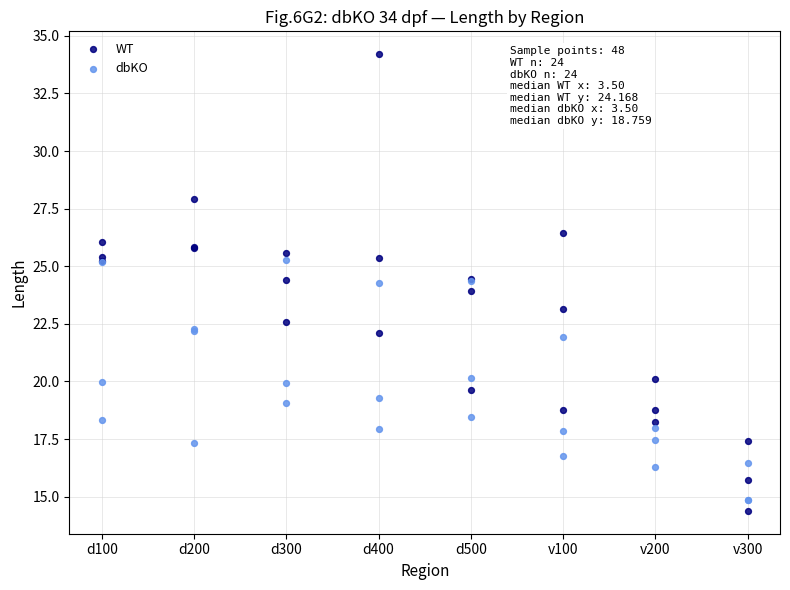

Which series contains the highest Y value?

WT